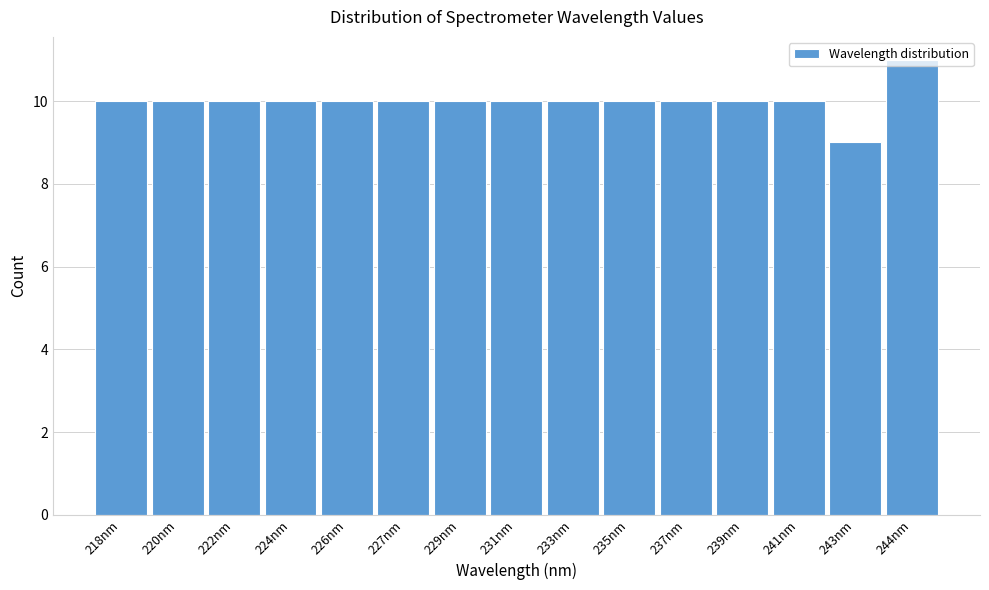

Approximately how many times larger is the value at 222nm compared to 243nm?

1.1